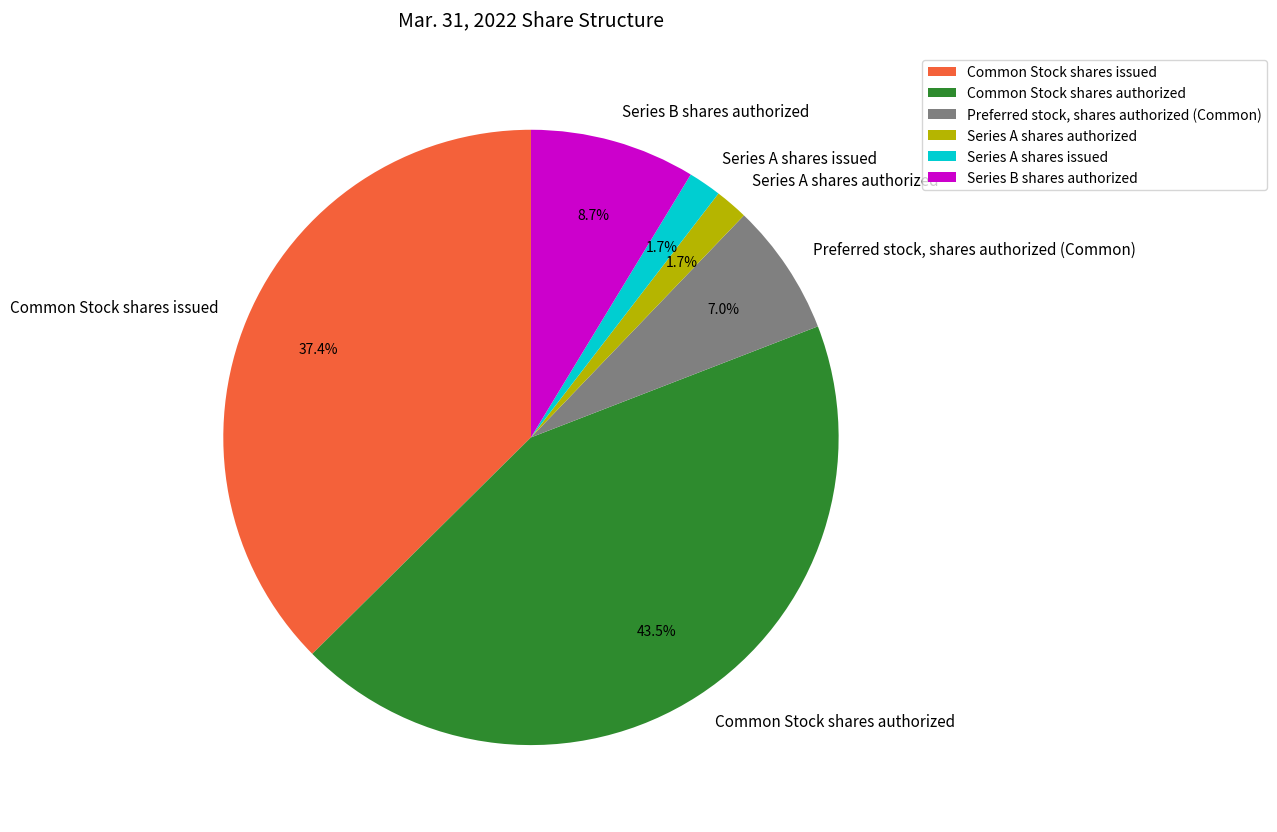

True or false: Preferred stock, shares authorized (Common) accounts for 1% of the total.

False